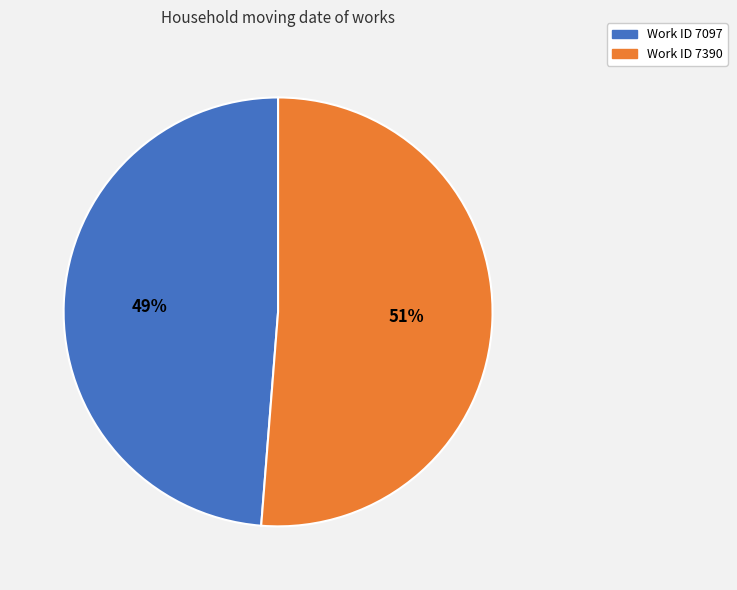

To the nearest percent, what is the average slice percentage?

50%